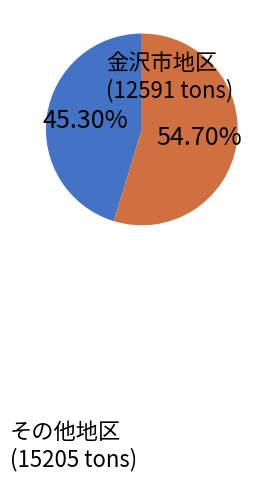

Is there any slice that represents more than half of the pie?

Yes